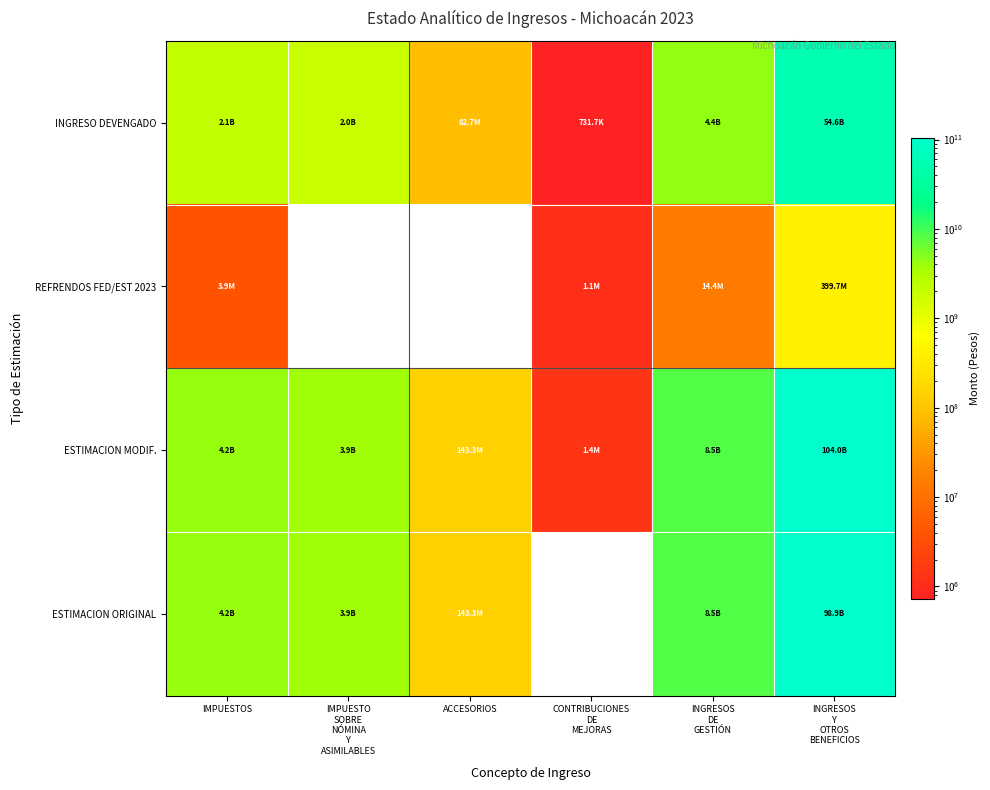

What is the difference between the highest and lowest values at INGRESOS
DE
GESTIÓN?

8485062780.0